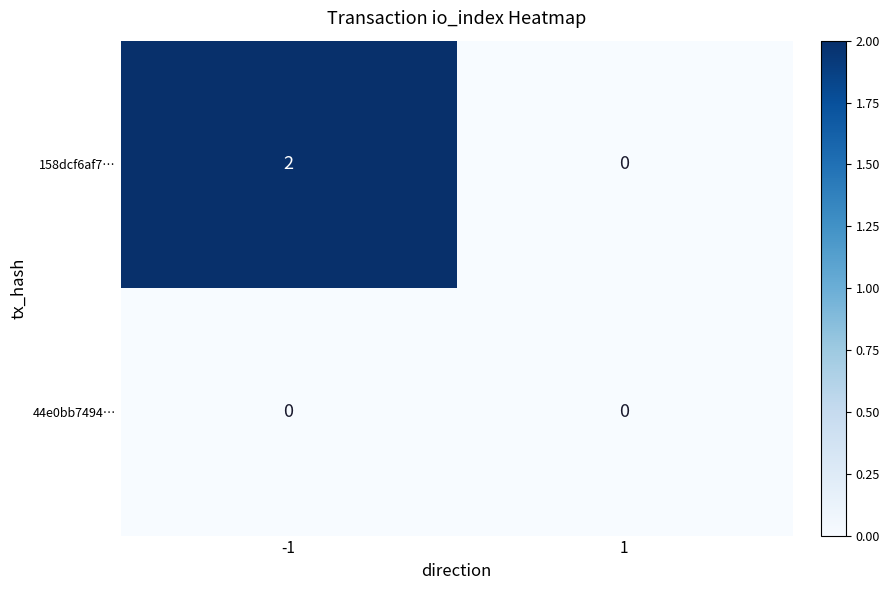

List the labels in order of 158dcf6af7… value, largest first.

-1, 1